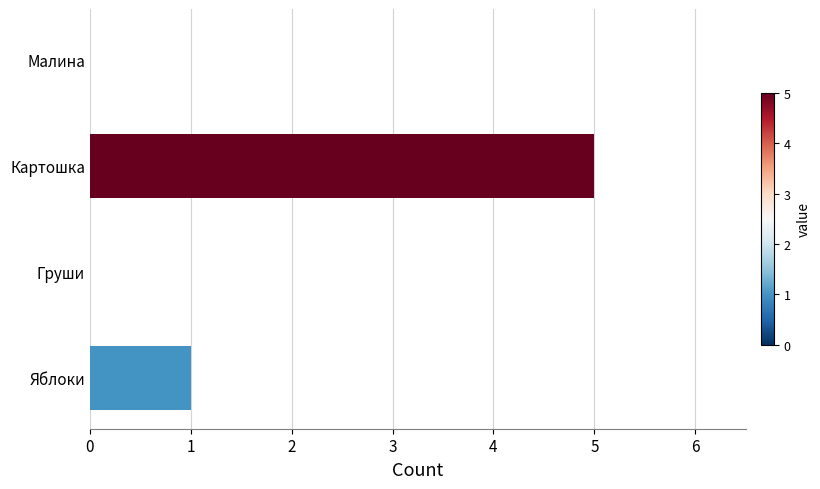

Is it true that the value at Яблоки is 1?

True